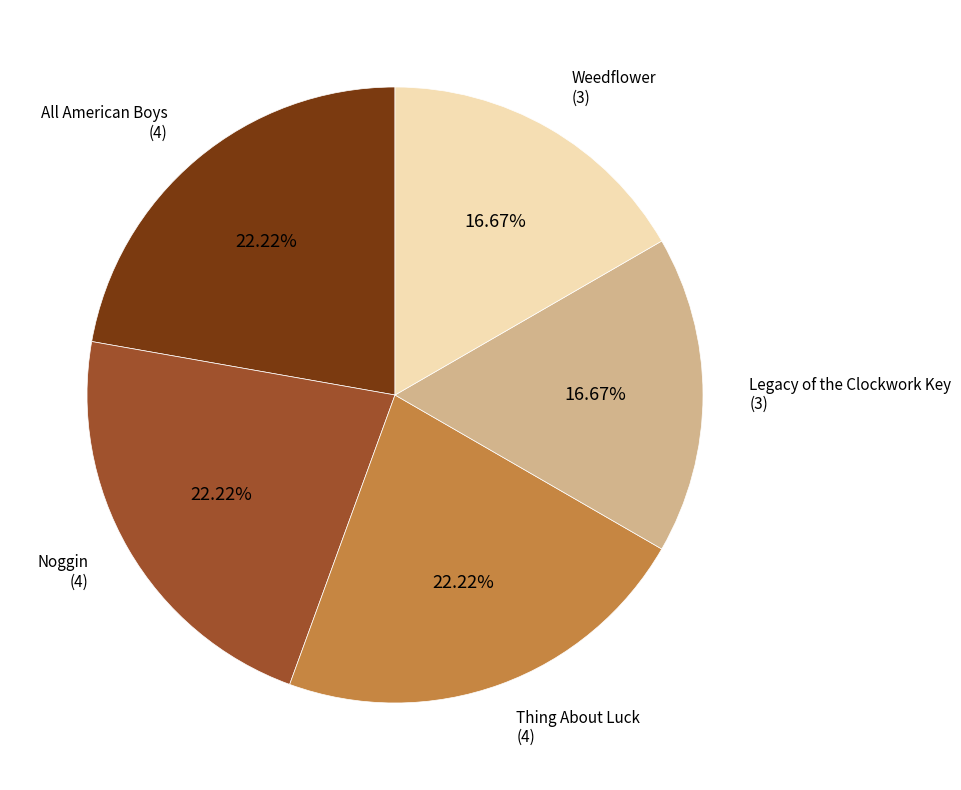

Is there a majority slice in this chart?

No